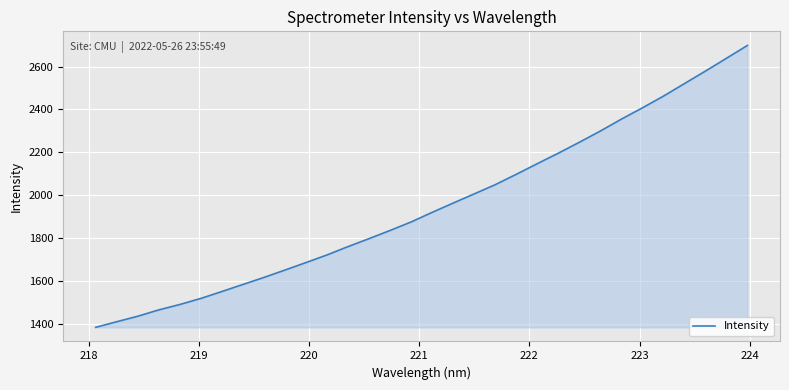

What is the difference between the maximum and minimum values?

1313.3